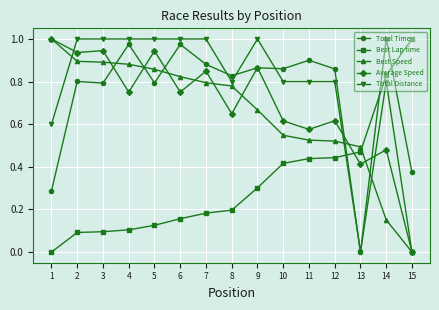

Is the value of Best Lap time at 14 greater than the value of Best Speed at 12?

Yes